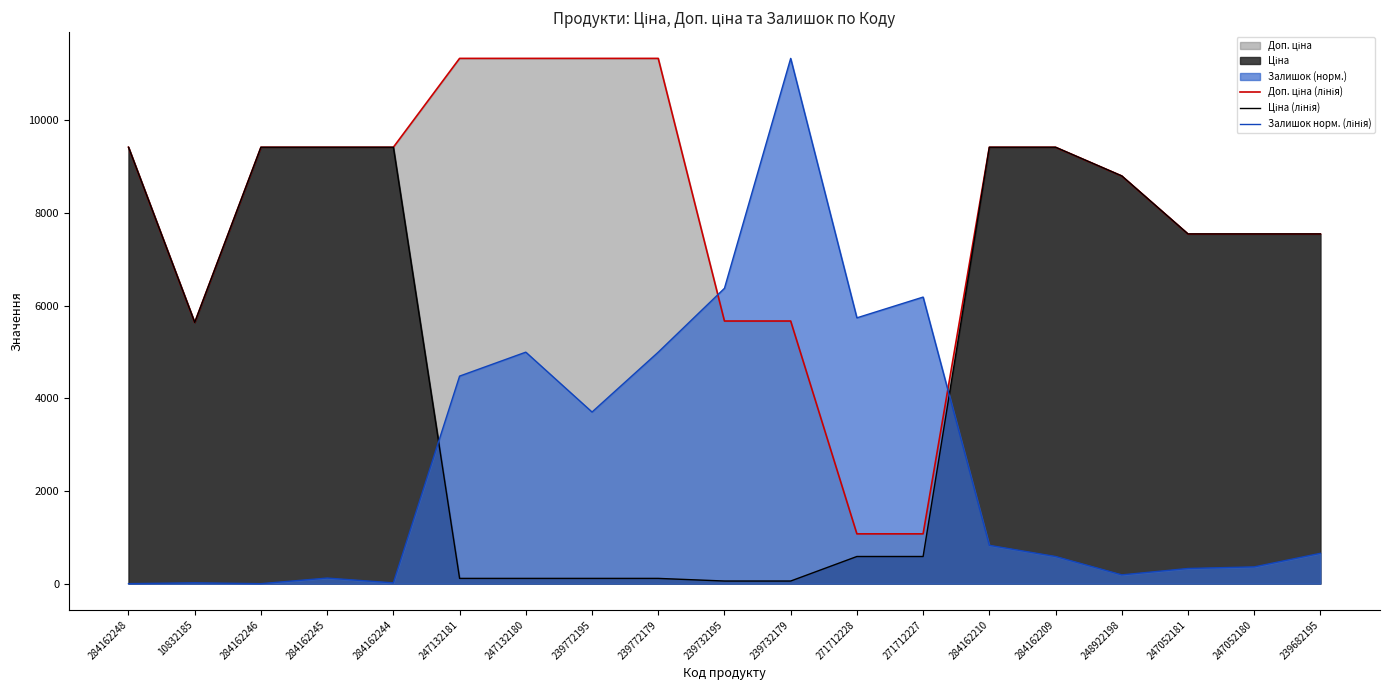

Rank the series by their maximum value, from lowest to highest.

Ціна (лінія), Доп. ціна (лінія), Залишок норм. (лінія)